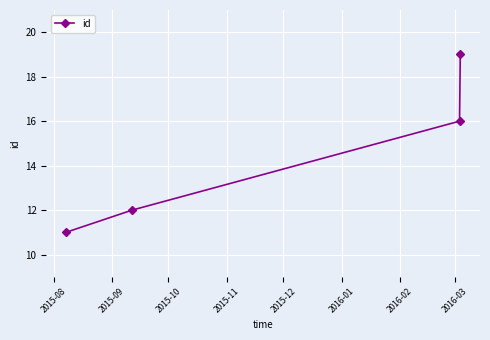

What is the minimum value shown in the chart?

11